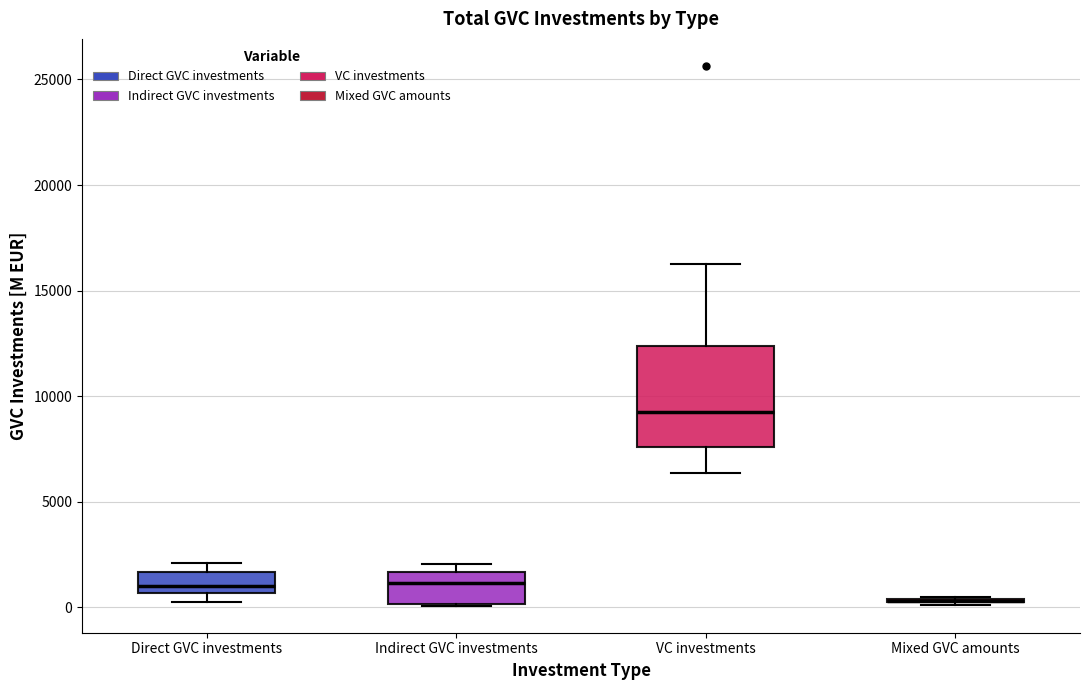

Reading left to right, read every box against the y-axis: the position of its median line, the range the box covers, and the ends of its whiskers. The values are not printed on the chart, so give them approximately, as read against the axis.

Direct GVC investments: median 1000, box 500 to 1500, whiskers 500 (just below the box's lower edge) to 2000
Indirect GVC investments: median 1000, box 0 to 1500, whiskers 0 to 2000
VC investments: median 9500, box 7500 to 12500, whiskers 6500 to 16000
Mixed GVC amounts: box collapsed to a line at 500, whiskers 0 to 500